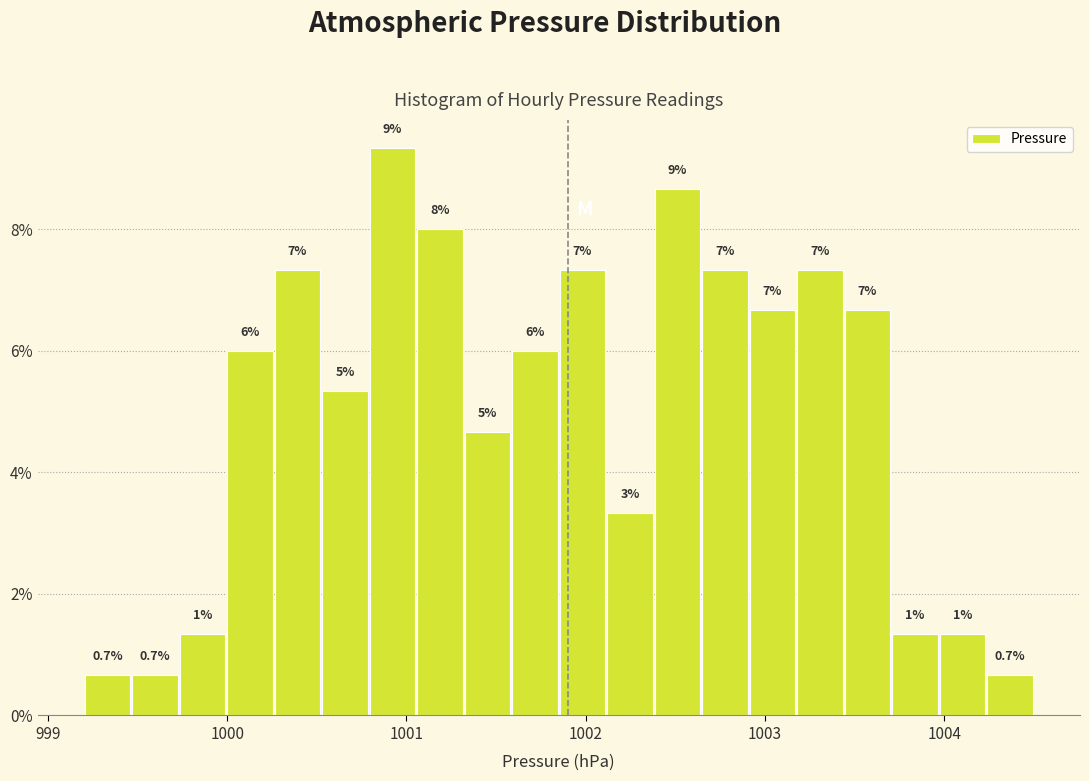

Around what value on the x-axis is the tallest bar? Give the approximate position of its centre, as read against the axis.

1000.9